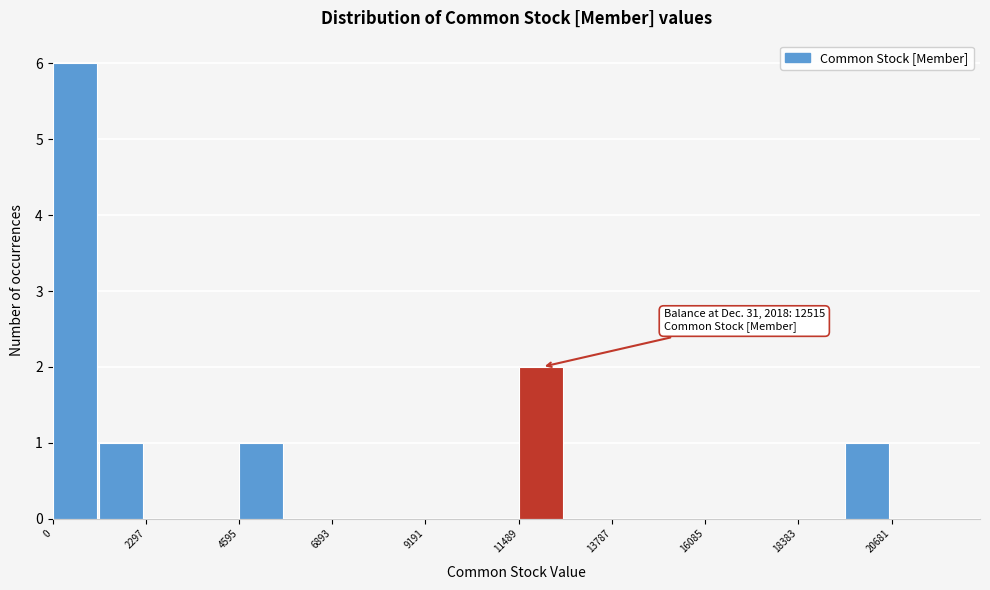

Around what value on the x-axis is the tallest bar? Give the approximate position of its centre, as read against the axis.

500